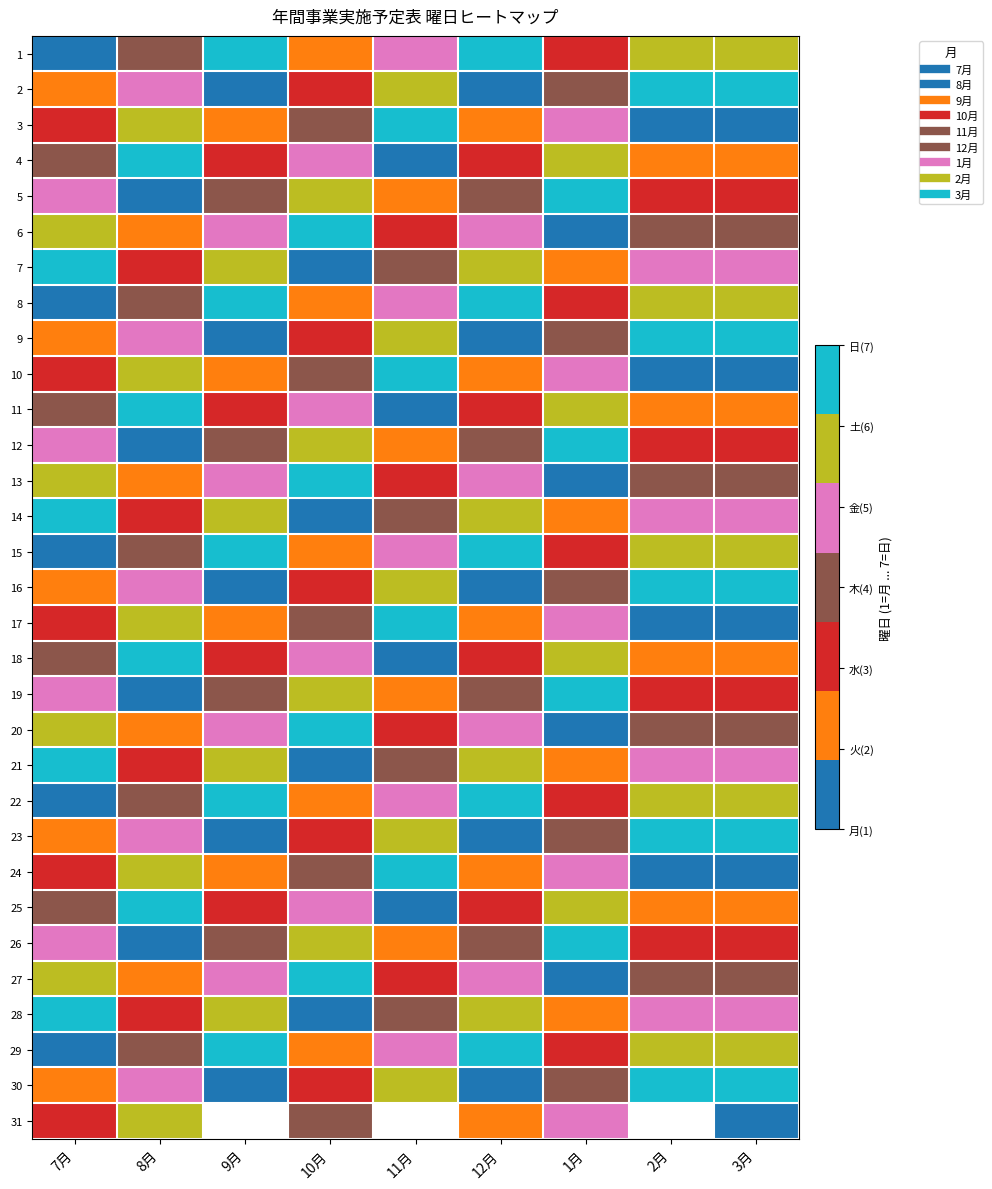

What is the difference between the highest and lowest values at 8月?

6.0